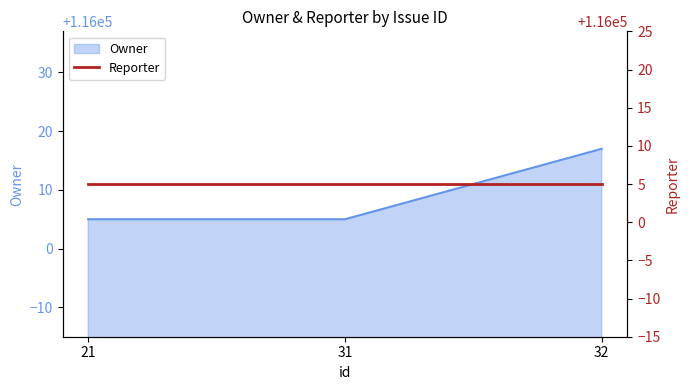

True or false: the data shows 60152 at 32.

False